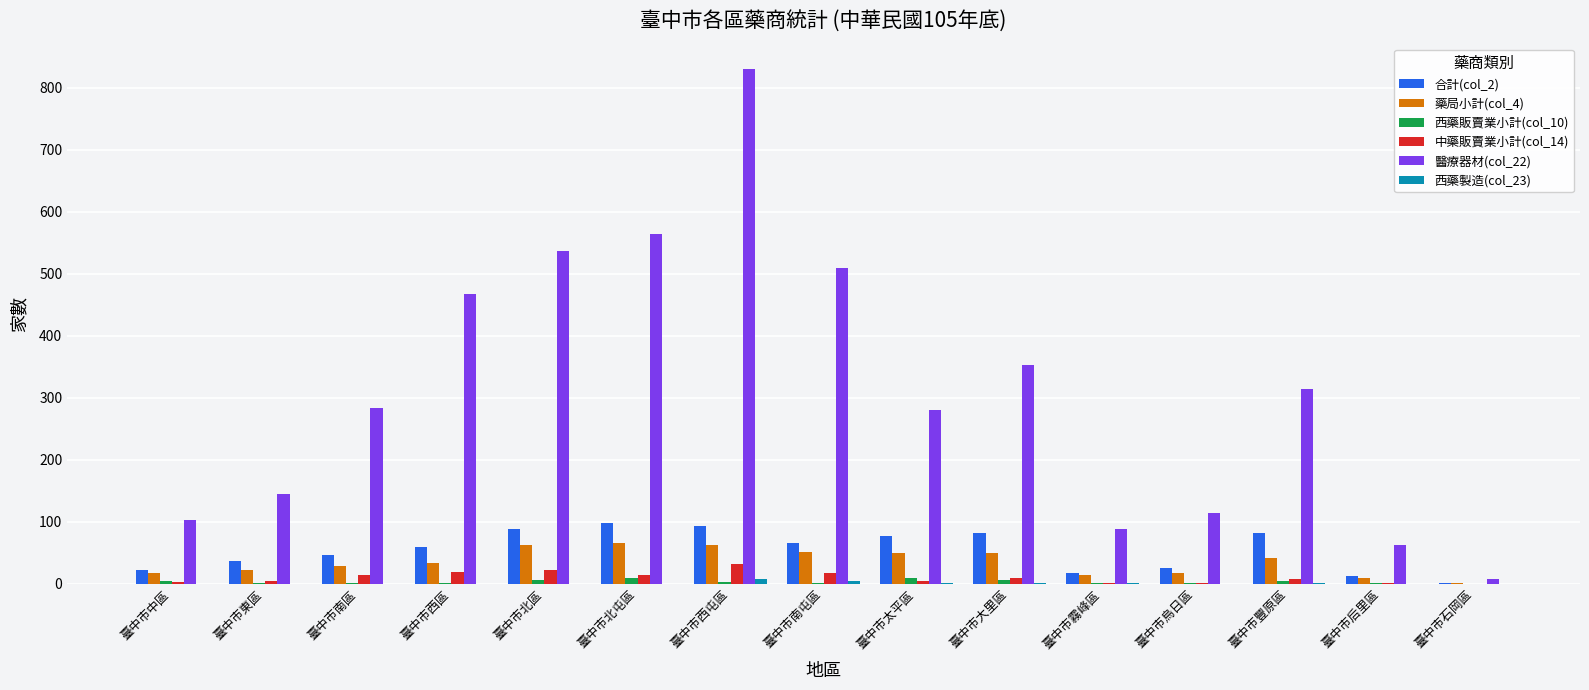

Are the bars grouped side by side (vs. stacked)?

Yes